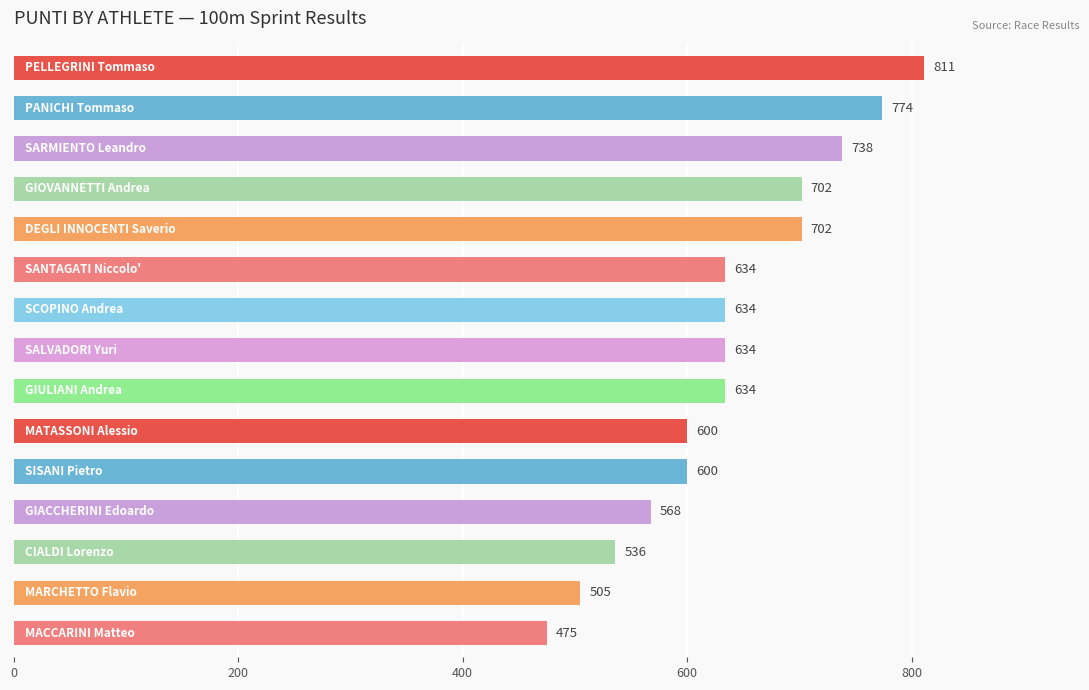

How many bars are there in total?

15